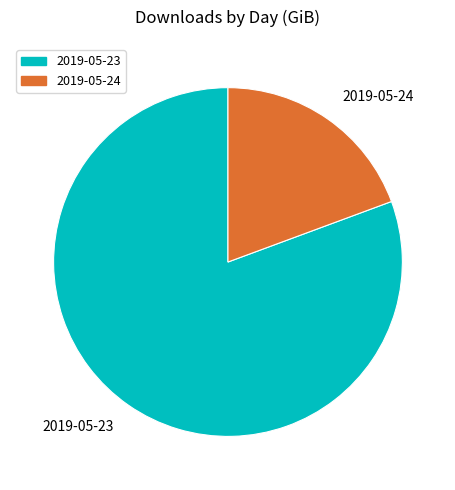

Is it true that 2019-05-24 is 19% of the pie?

True